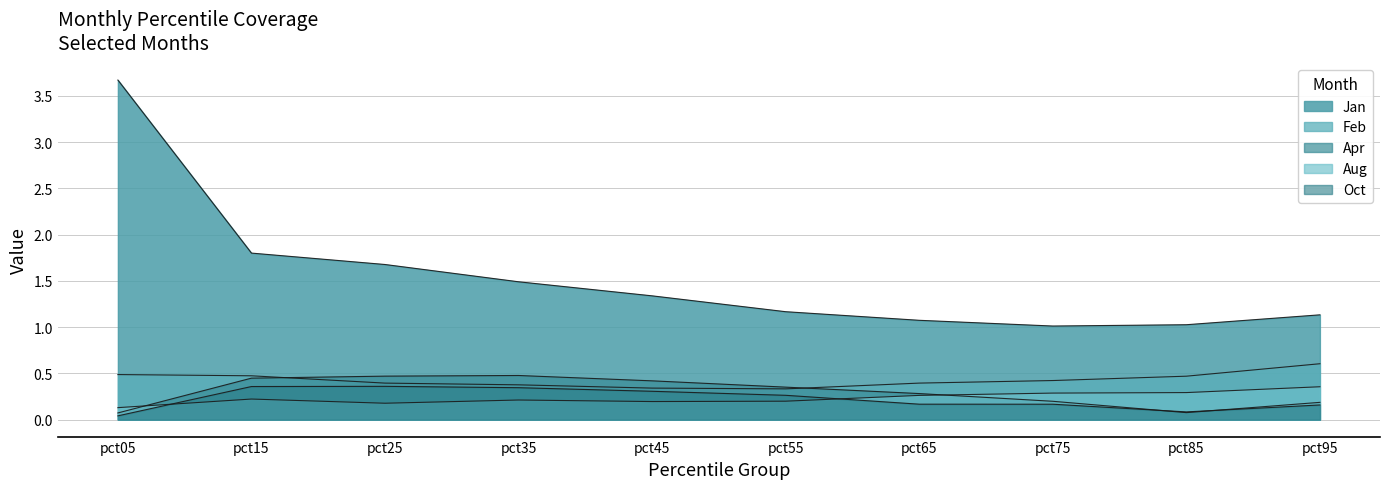

What is the spread (max minus min) of values at pct35?

1.3